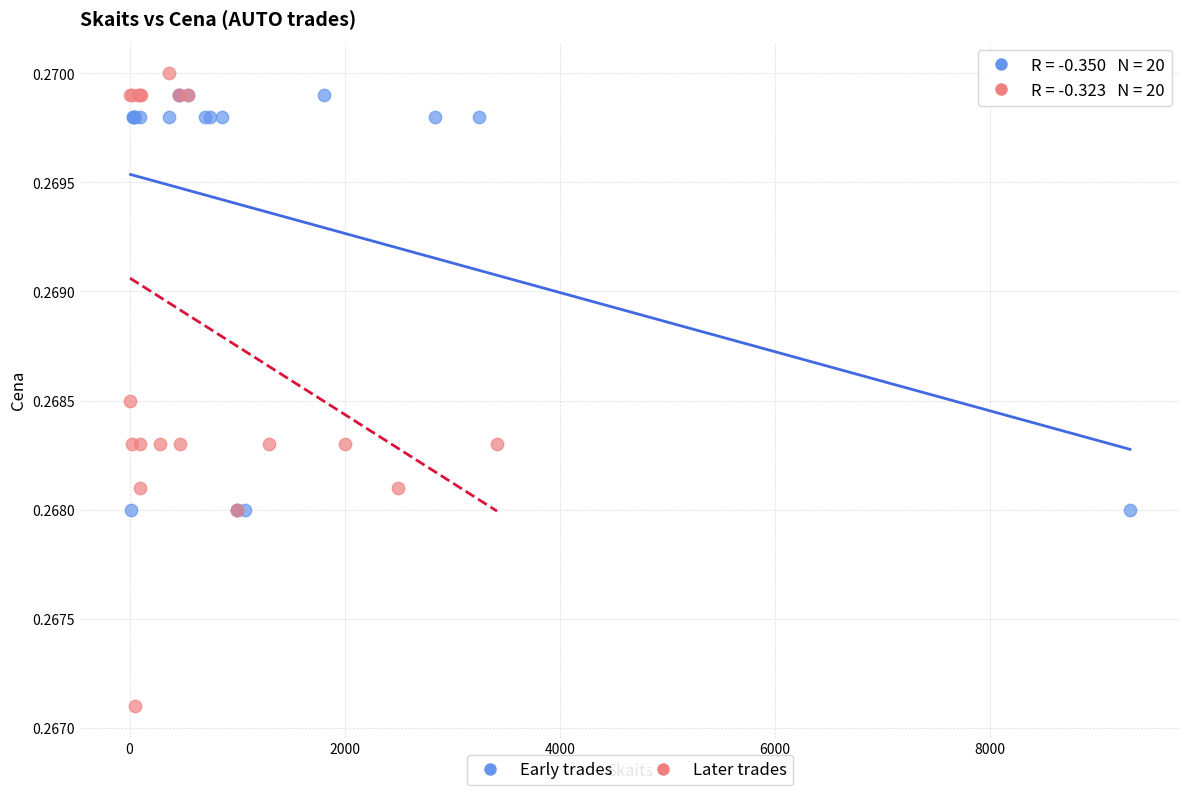

Which series has the largest Y range (max minus min)?

Later trades